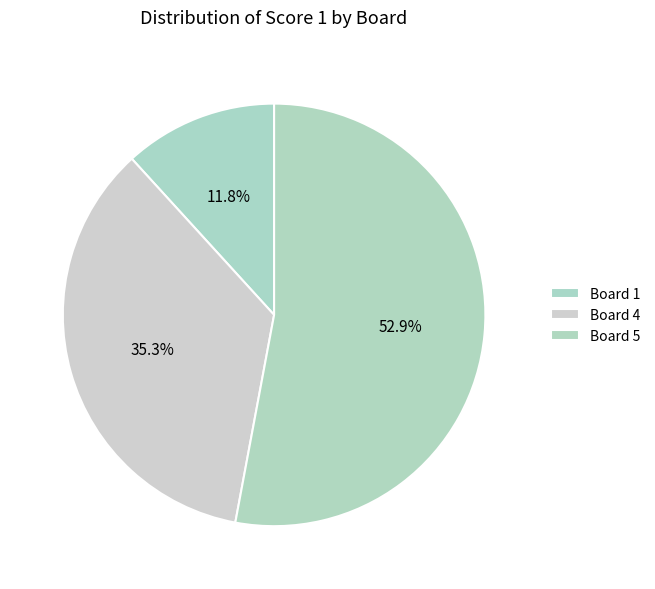

What percentage is the Board 4 slice, to the nearest percent?

35%